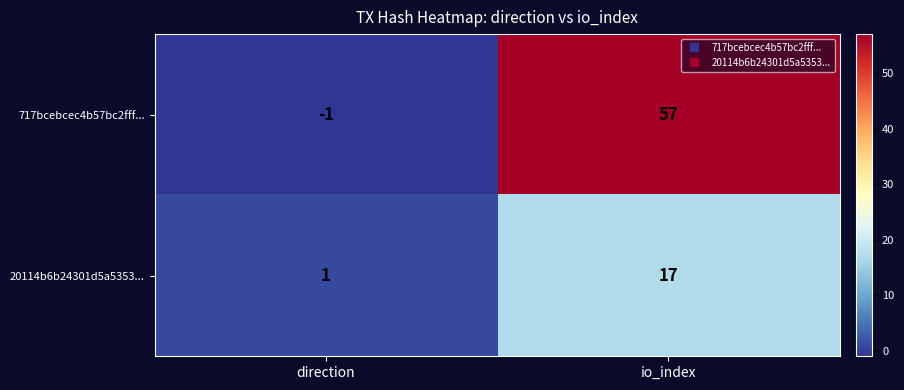

Is it true that 717bcebcec4b57bc2fff... equals -1 at direction?

True